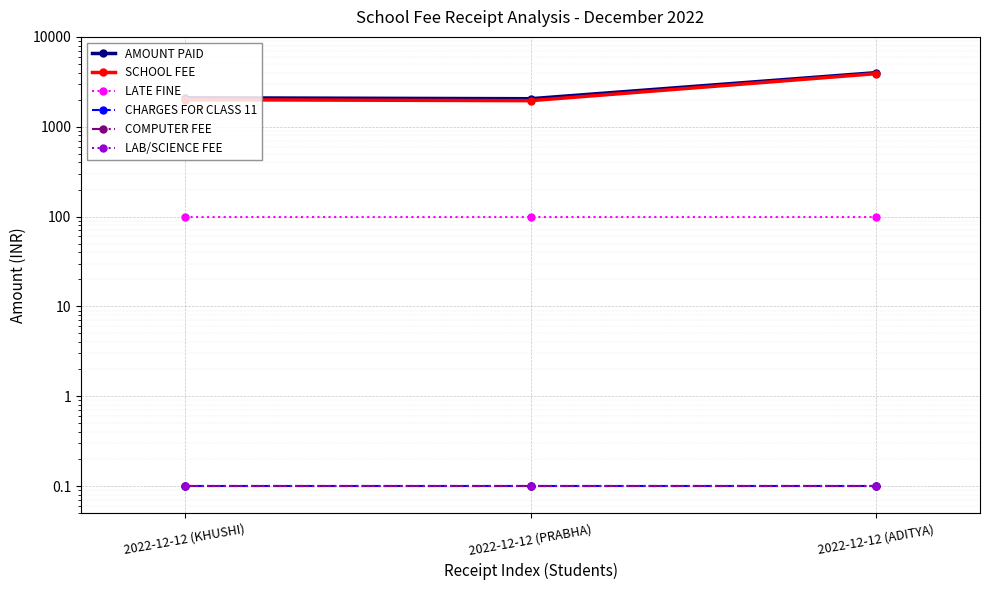

Is it true that COMPUTER FEE equals 0.2 at 2022-12-12 (PRABHA)?

False